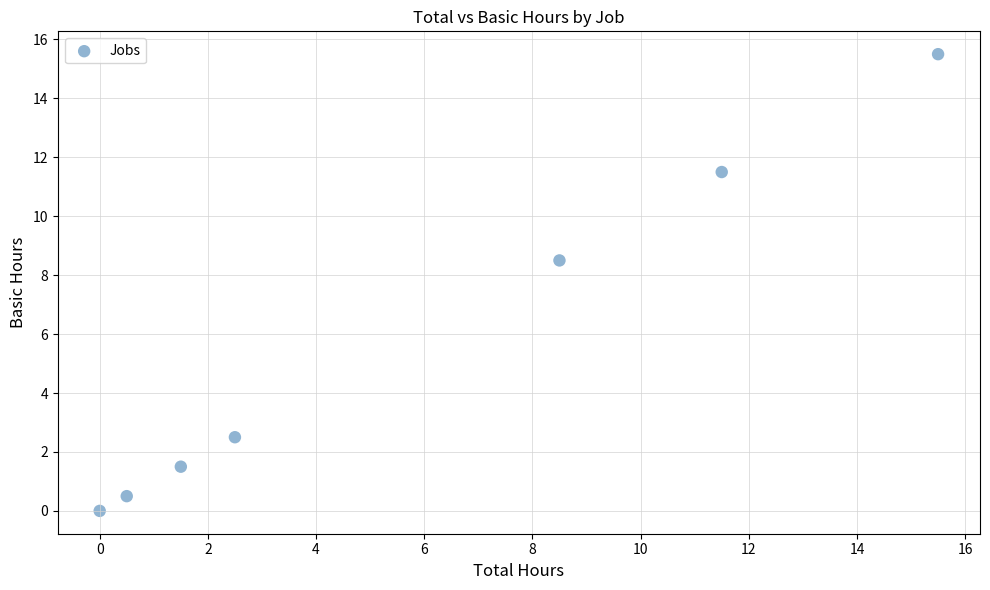

What Y value in the scatter plot is closest to 7?

8.5